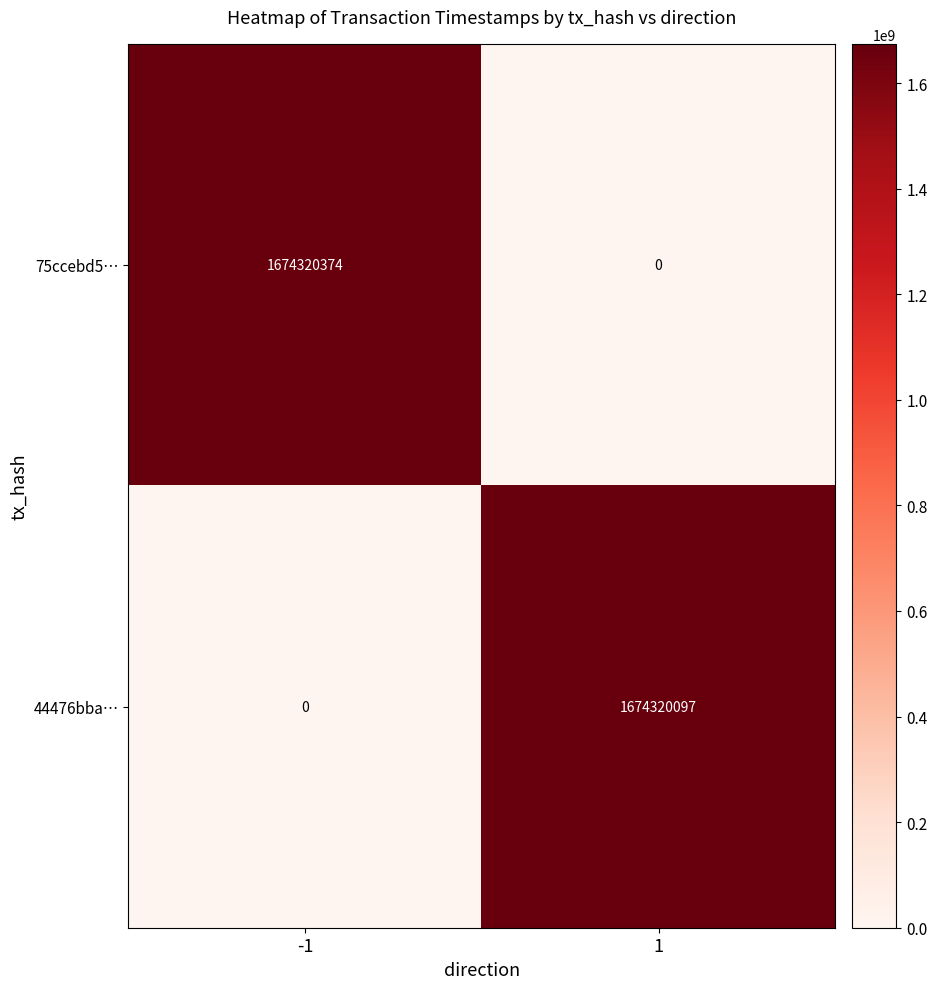

Between -1 and 1, which series saw the biggest shift?

75ccebd5…